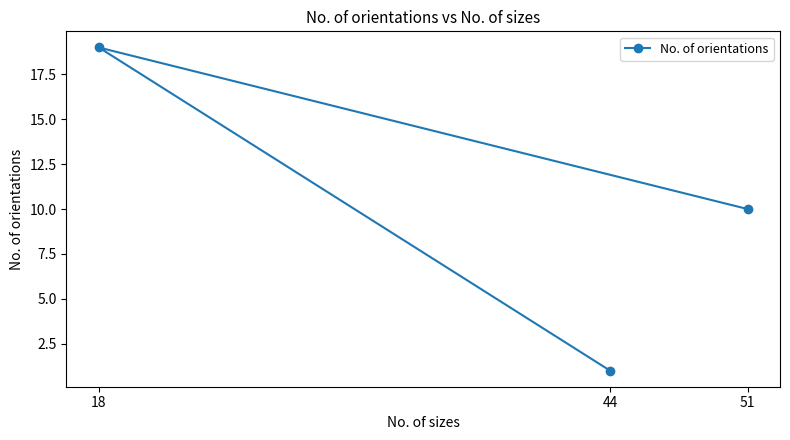

Is it true that the value at 51 is 18?

False